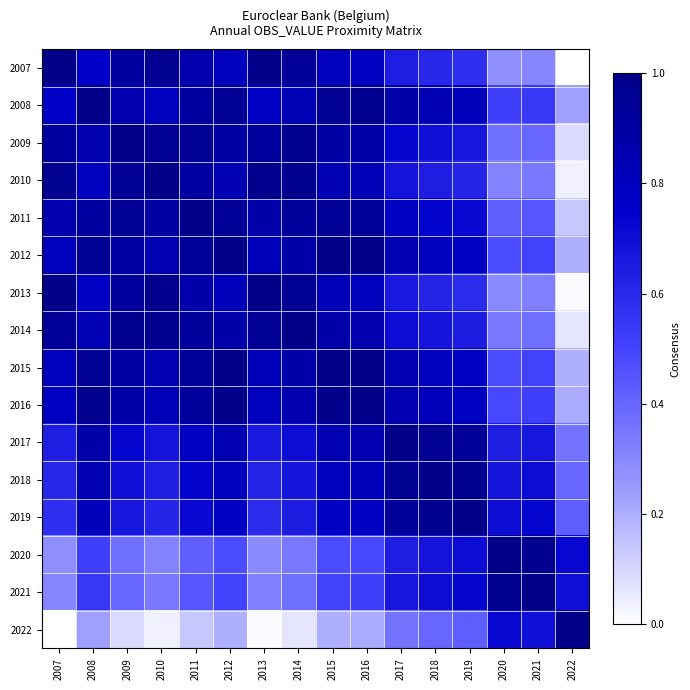

Reading left to right, what are all the values shown in this chart?

2007: 2007=1.0	2008=0.8	2009=0.9	2010=1.0	2011=0.9	2012=0.8	2013=1.0	2014=0.9	2015=0.8	2016=0.8	2017=0.6	2018=0.6	2019=0.6	2020=0.3	2021=0.3	2022=0.0
2008: 2007=0.8	2008=1.0	2009=0.9	2010=0.8	2011=0.9	2012=1.0	2013=0.8	2014=0.8	2015=1.0	2016=1.0	2017=0.9	2018=0.8	2019=0.8	2020=0.5	2021=0.5	2022=0.2
2009: 2007=0.9	2008=0.9	2009=1.0	2010=0.9	2011=1.0	2012=0.9	2013=0.9	2014=1.0	2015=0.9	2016=0.9	2017=0.7	2018=0.7	2019=0.7	2020=0.4	2021=0.4	2022=0.1
2010: 2007=1.0	2008=0.8	2009=0.9	2010=1.0	2011=0.9	2012=0.8	2013=1.0	2014=1.0	2015=0.8	2016=0.8	2017=0.7	2018=0.6	2019=0.6	2020=0.3	2021=0.3	2022=0.0
2011: 2007=0.9	2008=0.9	2009=1.0	2010=0.9	2011=1.0	2012=0.9	2013=0.9	2014=0.9	2015=0.9	2016=0.9	2017=0.8	2018=0.7	2019=0.7	2020=0.4	2021=0.4	2022=0.1
2012: 2007=0.8	2008=1.0	2009=0.9	2010=0.8	2011=0.9	2012=1.0	2013=0.8	2014=0.9	2015=1.0	2016=1.0	2017=0.8	2018=0.8	2019=0.8	2020=0.5	2021=0.5	2022=0.2
2013: 2007=1.0	2008=0.8	2009=0.9	2010=1.0	2011=0.9	2012=0.8	2013=1.0	2014=0.9	2015=0.8	2016=0.8	2017=0.7	2018=0.6	2019=0.6	2020=0.3	2021=0.3	2022=0.0
2014: 2007=0.9	2008=0.8	2009=1.0	2010=1.0	2011=0.9	2012=0.9	2013=0.9	2014=1.0	2015=0.9	2016=0.9	2017=0.7	2018=0.7	2019=0.6	2020=0.3	2021=0.4	2022=0.1
2015: 2007=0.8	2008=1.0	2009=0.9	2010=0.8	2011=0.9	2012=1.0	2013=0.8	2014=0.9	2015=1.0	2016=1.0	2017=0.8	2018=0.8	2019=0.8	2020=0.5	2021=0.5	2022=0.2
2016: 2007=0.8	2008=1.0	2009=0.9	2010=0.8	2011=0.9	2012=1.0	2013=0.8	2014=0.9	2015=1.0	2016=1.0	2017=0.8	2018=0.8	2019=0.8	2020=0.5	2021=0.5	2022=0.2
2017: 2007=0.6	2008=0.9	2009=0.7	2010=0.7	2011=0.8	2012=0.8	2013=0.7	2014=0.7	2015=0.8	2016=0.8	2017=1.0	2018=1.0	2019=0.9	2020=0.6	2021=0.7	2022=0.4
2018: 2007=0.6	2008=0.8	2009=0.7	2010=0.6	2011=0.7	2012=0.8	2013=0.6	2014=0.7	2015=0.8	2016=0.8	2017=1.0	2018=1.0	2019=1.0	2020=0.7	2021=0.7	2022=0.4
2019: 2007=0.6	2008=0.8	2009=0.7	2010=0.6	2011=0.7	2012=0.8	2013=0.6	2014=0.6	2015=0.8	2016=0.8	2017=0.9	2018=1.0	2019=1.0	2020=0.7	2021=0.7	2022=0.4
2020: 2007=0.3	2008=0.5	2009=0.4	2010=0.3	2011=0.4	2012=0.5	2013=0.3	2014=0.3	2015=0.5	2016=0.5	2017=0.6	2018=0.7	2019=0.7	2020=1.0	2021=1.0	2022=0.7
2021: 2007=0.3	2008=0.5	2009=0.4	2010=0.3	2011=0.4	2012=0.5	2013=0.3	2014=0.4	2015=0.5	2016=0.5	2017=0.7	2018=0.7	2019=0.7	2020=1.0	2021=1.0	2022=0.7
2022: 2007=0.0	2008=0.2	2009=0.1	2010=0.0	2011=0.1	2012=0.2	2013=0.0	2014=0.1	2015=0.2	2016=0.2	2017=0.4	2018=0.4	2019=0.4	2020=0.7	2021=0.7	2022=1.0